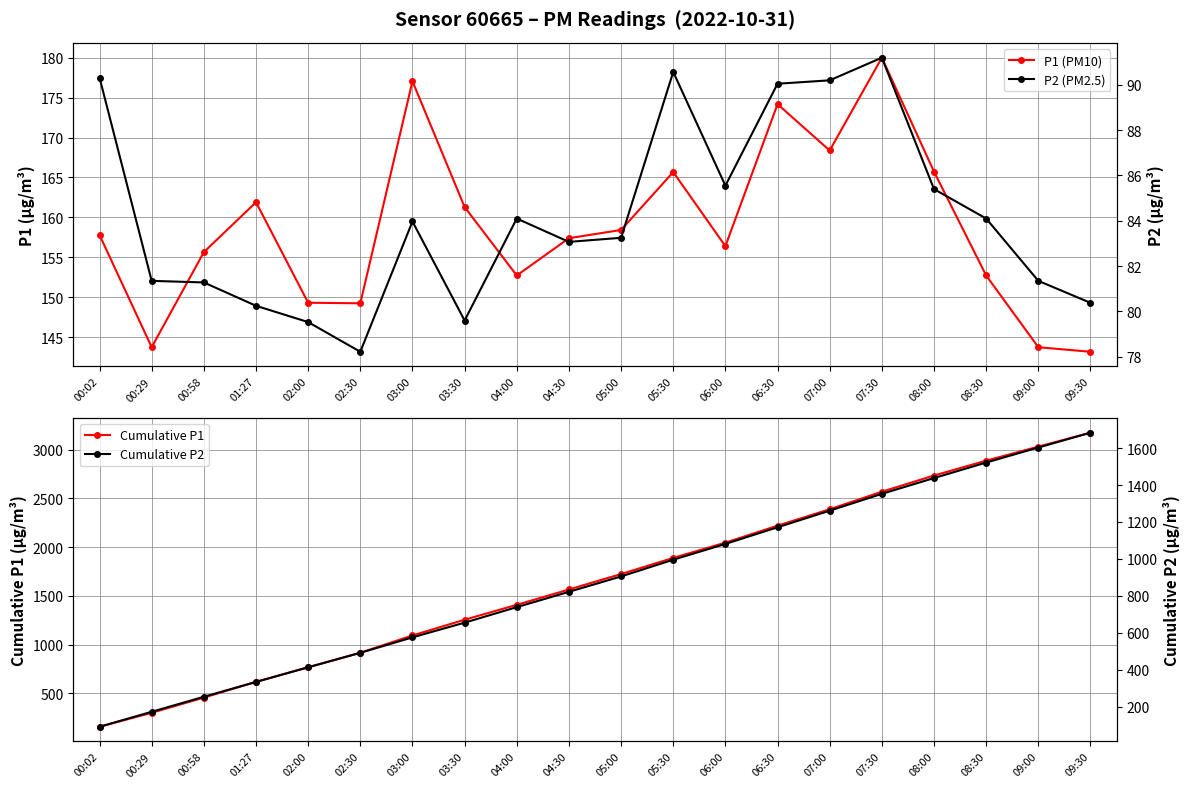

At which category does P1 (PM10) reach its first local peak?

01:27